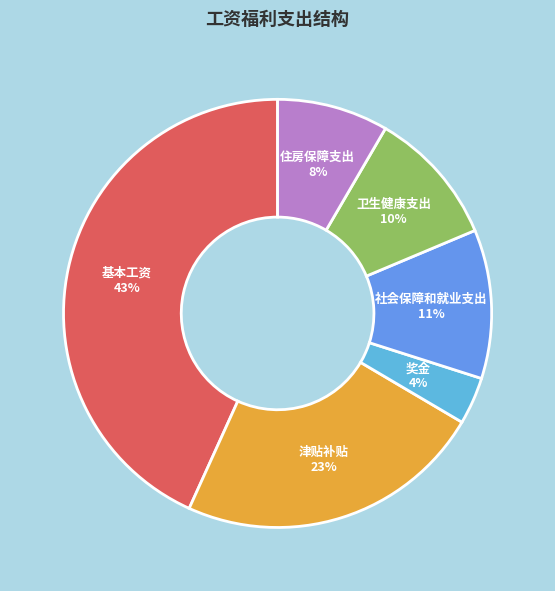

To the nearest percent, what is the average slice percentage?

17%